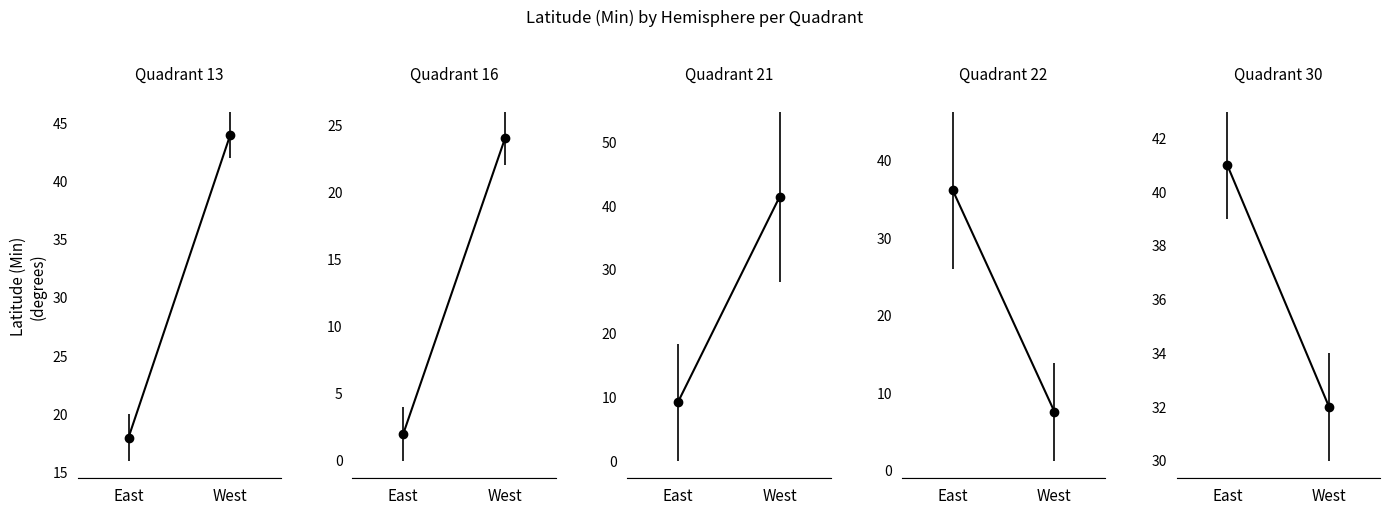

How many categories are shown in the chart?

2